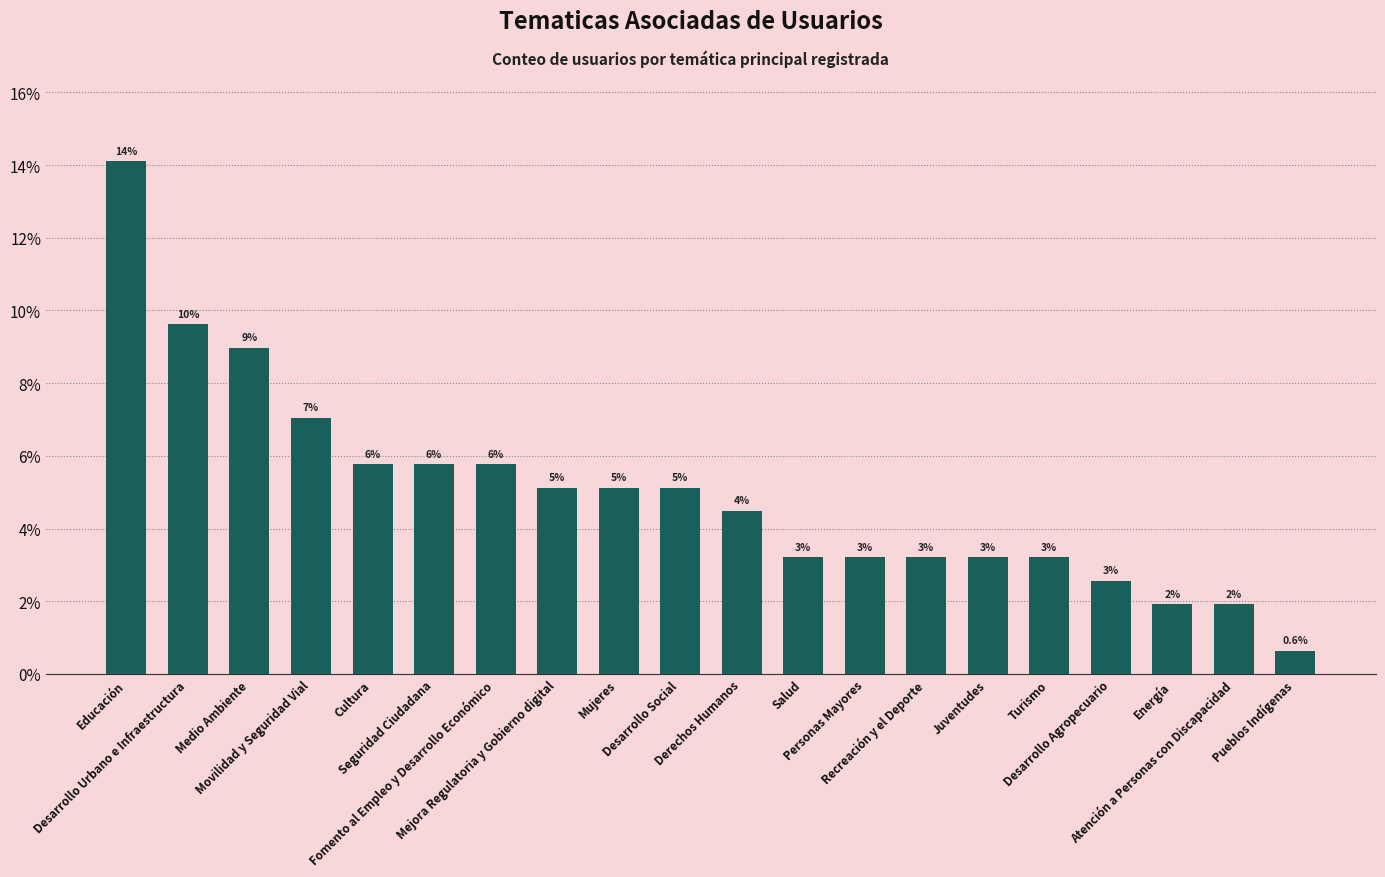

Reading left to right, transcribe all the data shown in this chart.

14.1	9.6	9.0	7.1	5.8	5.8	5.8	5.1	5.1	5.1	4.5	3.2	3.2	3.2	3.2	3.2	2.6	1.9	1.9	0.6